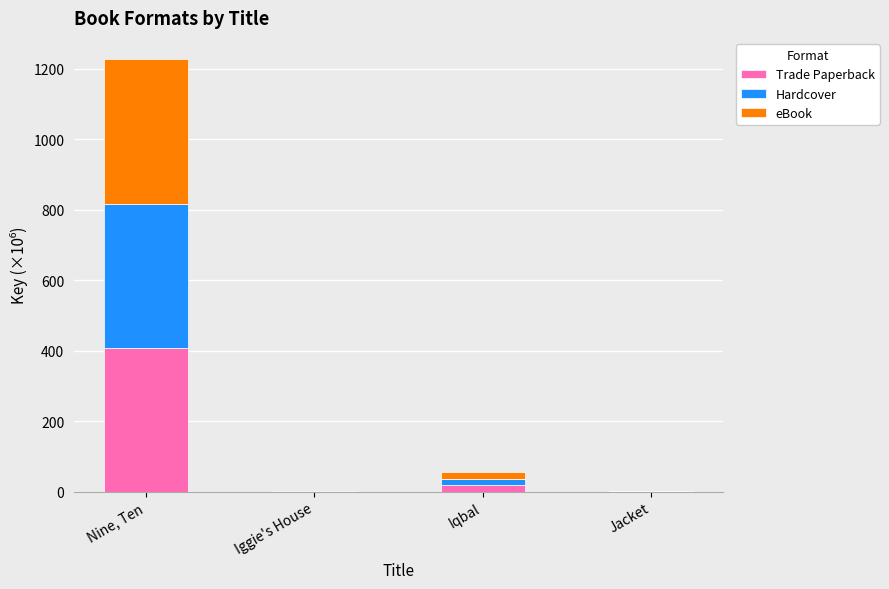

At which label does Trade Paperback reach its peak?

Nine, Ten